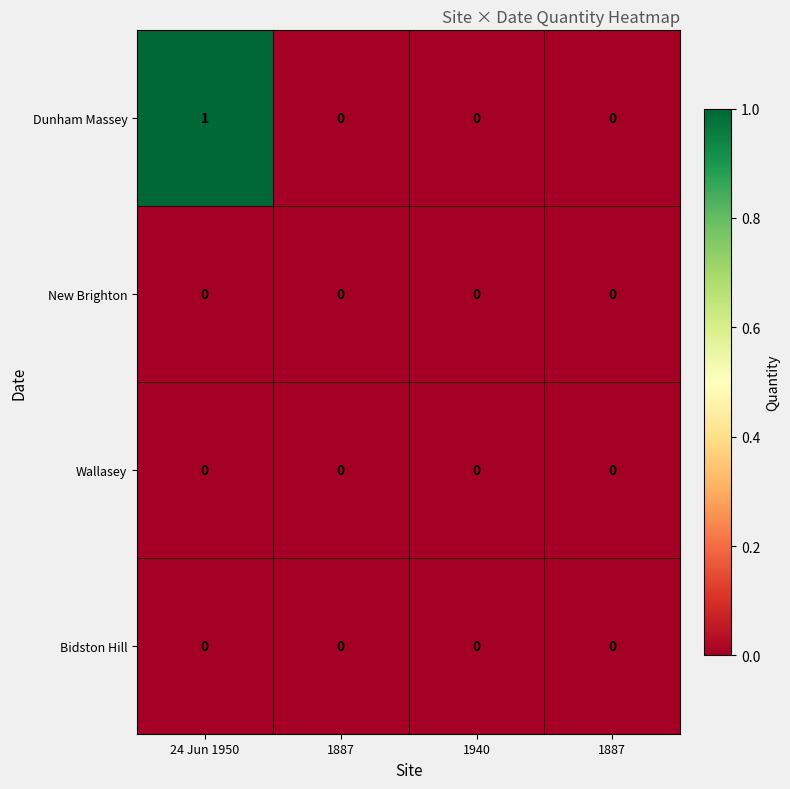

Reading left to right, what are all the values shown in this chart?

Dunham Massey: 24 Jun 1950=1	1887=0	1940=0	1887=0
New Brighton: 24 Jun 1950=0	1887=0	1940=0	1887=0
Wallasey: 24 Jun 1950=0	1887=0	1940=0	1887=0
Bidston Hill: 24 Jun 1950=0	1887=0	1940=0	1887=0